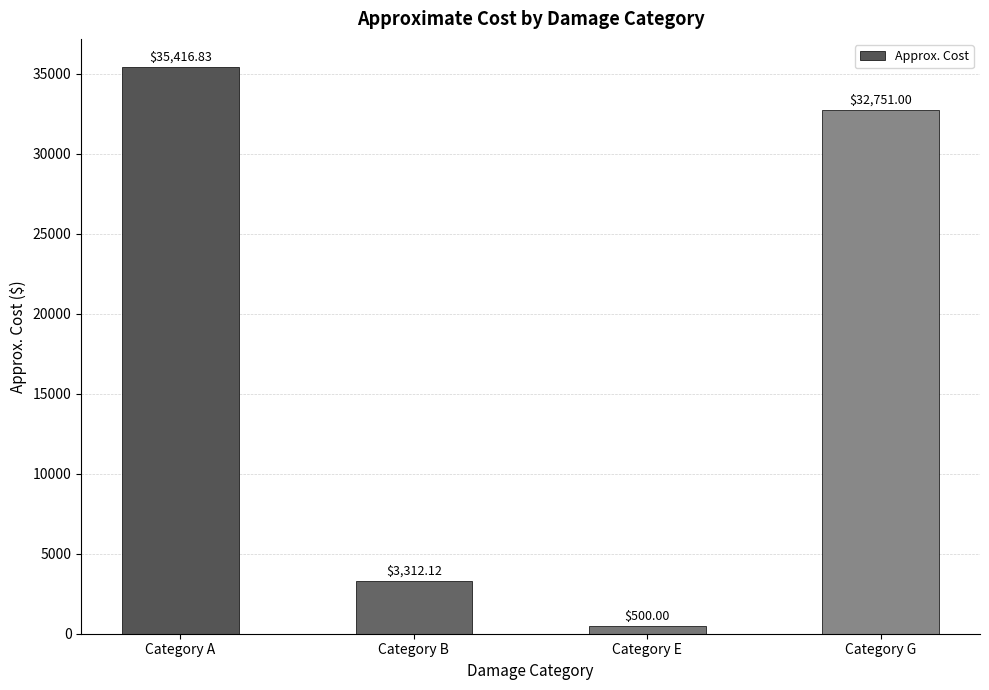

Where is the data nearest to the value 17958?

Category B